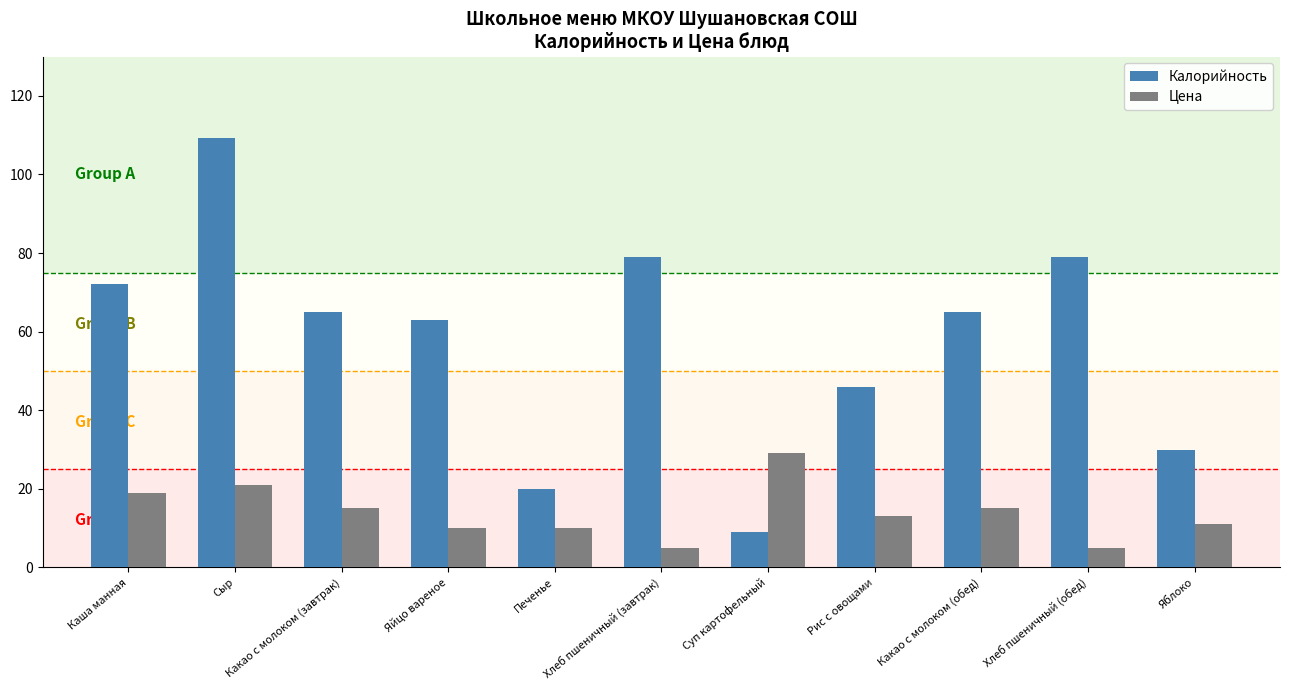

What is the value of the Цена bar at the 8th from the left?

13.0